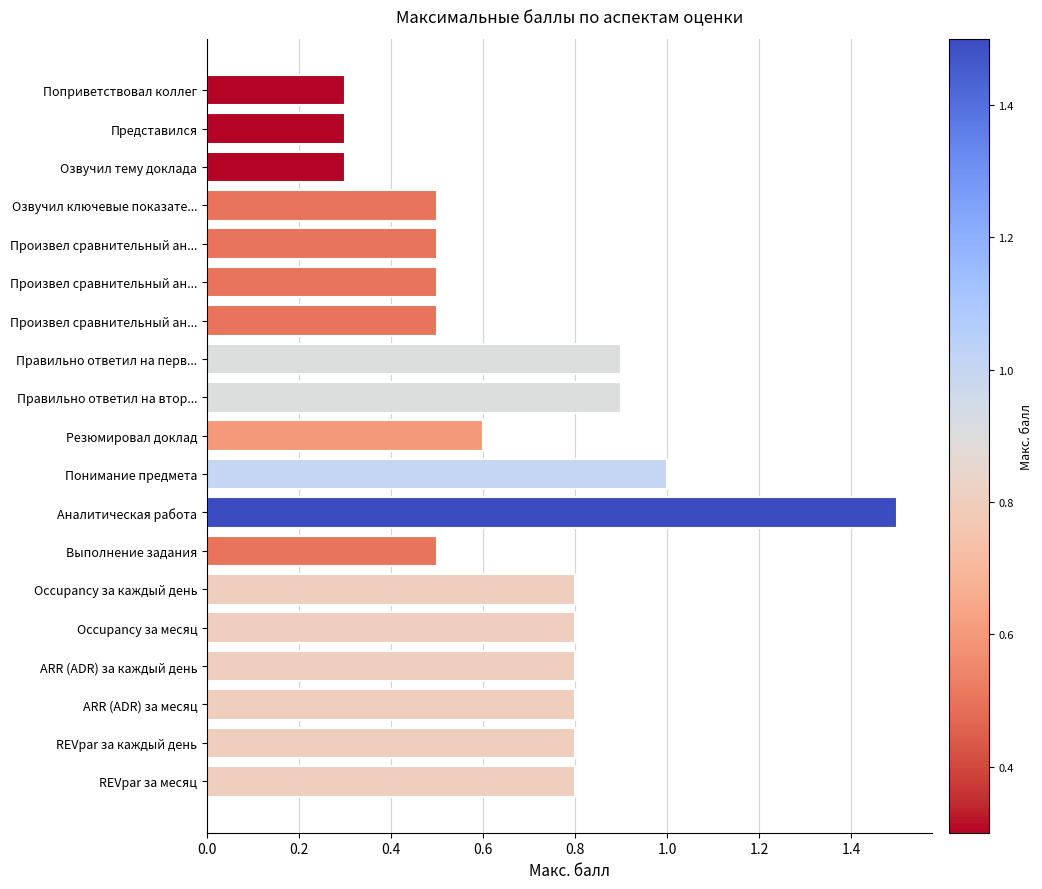

What is the difference between the maximum and minimum values?

1.2